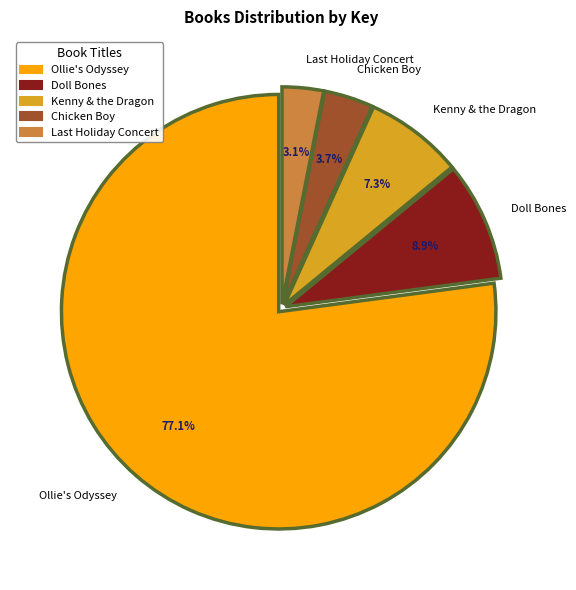

The Doll Bones slice represents 9% of the pie. True or false?

True